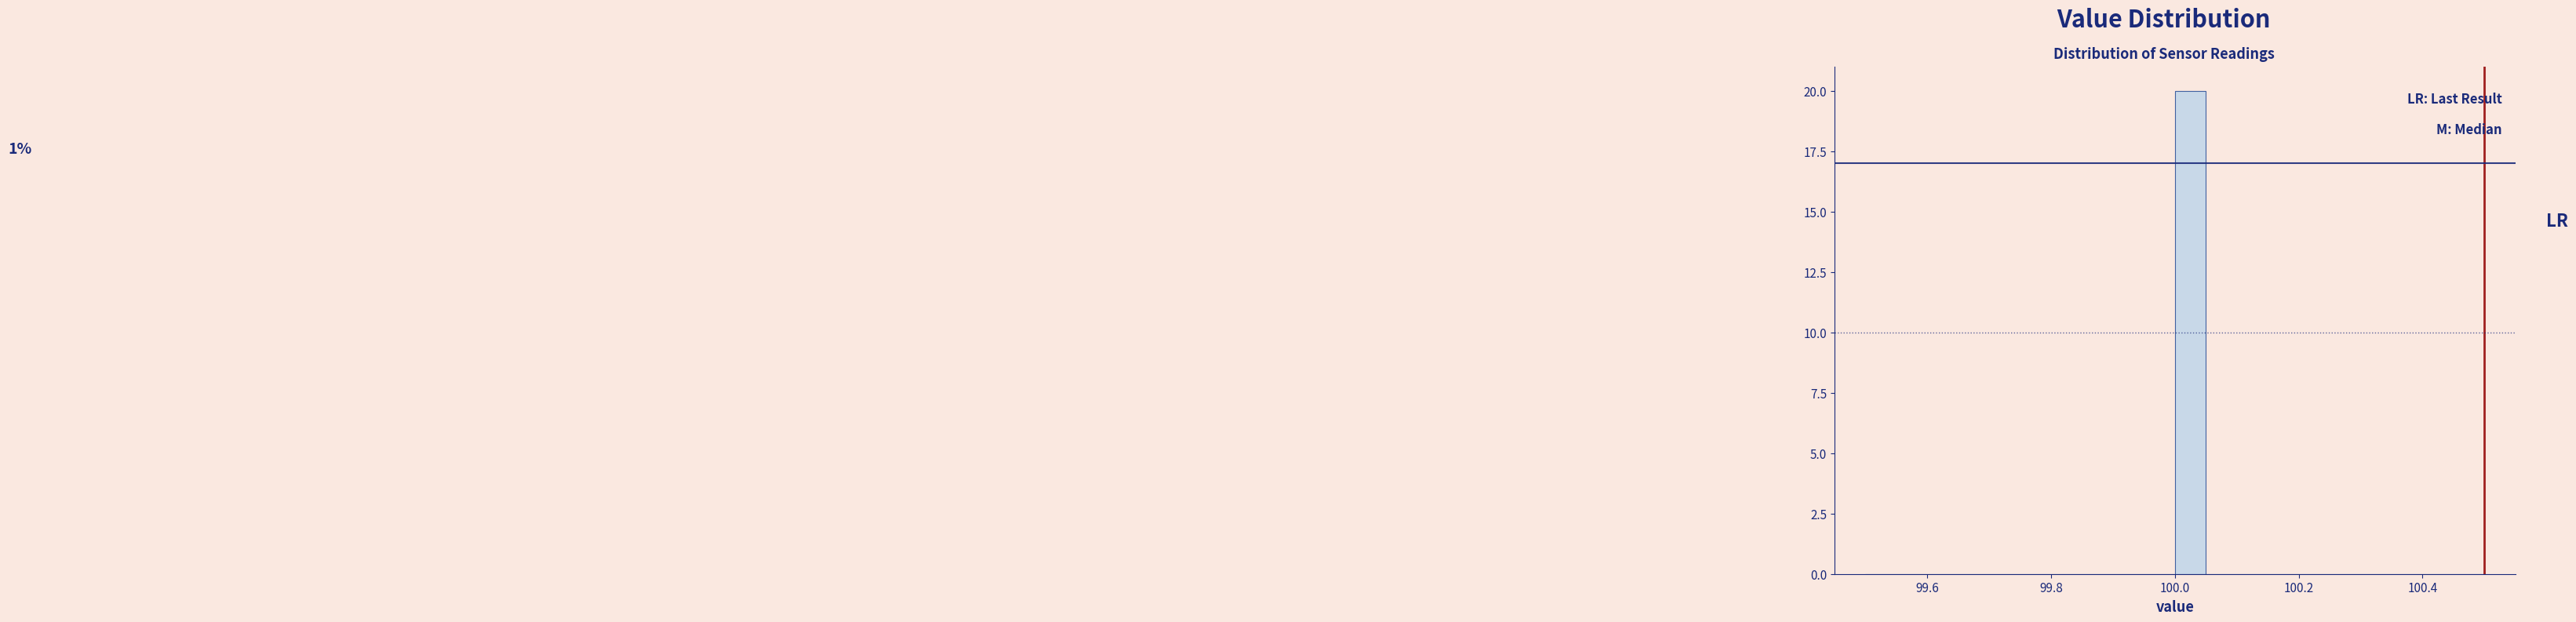

Read against the x-axis, roughly where is the centre of the tallest bar?

100.02